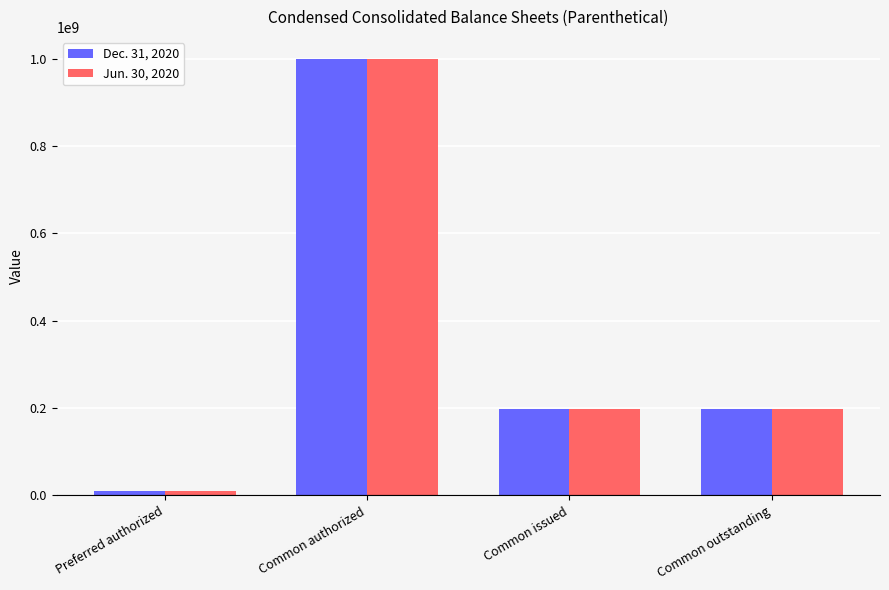

At which category is the sum across all series the highest?

Common authorized